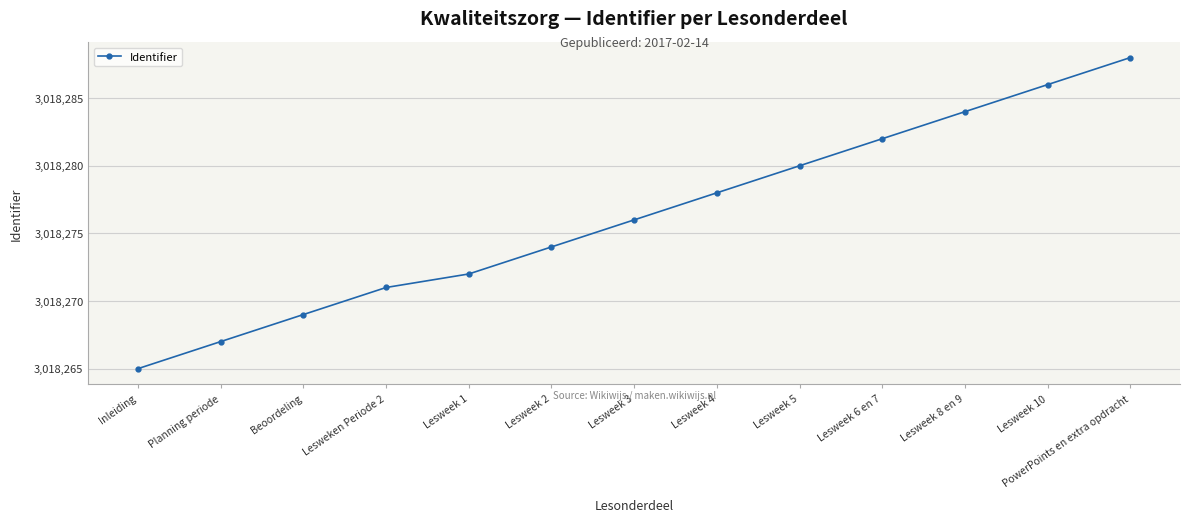

What is the greatest value displayed?

3018288